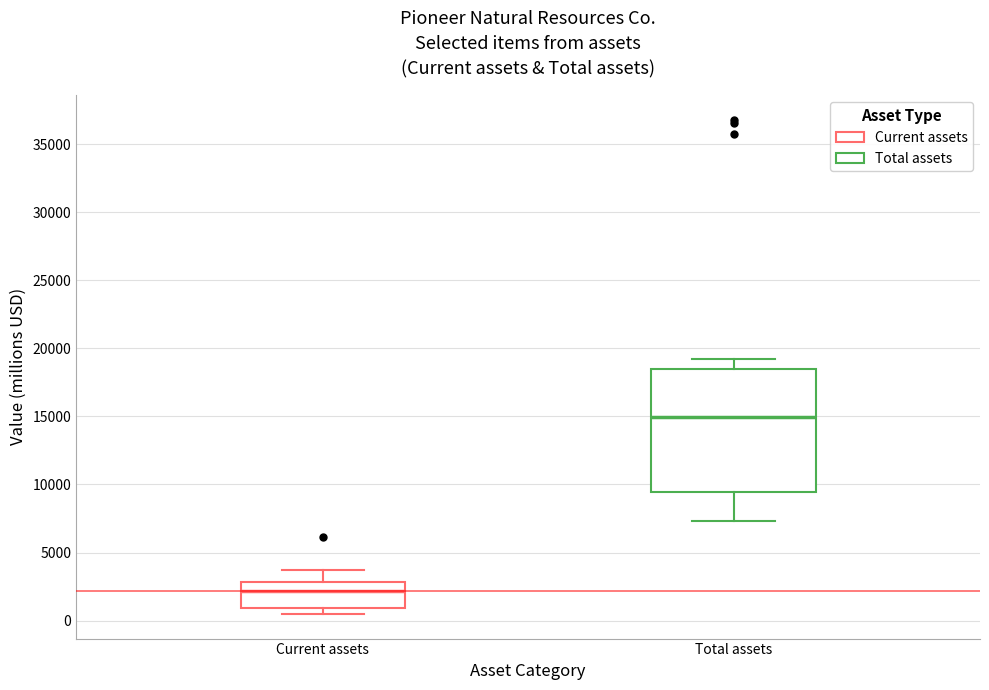

Which box's median line is the highest?

Total assets